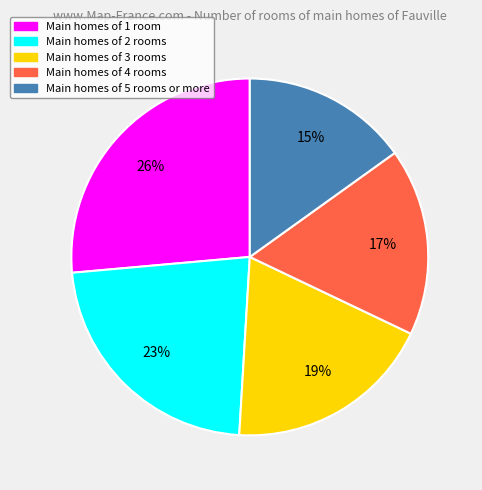

Rank the categories by value from highest to lowest.

Main homes of 1 room, Main homes of 2 rooms, Main homes of 3 rooms, Main homes of 4 rooms, Main homes of 5 rooms or more